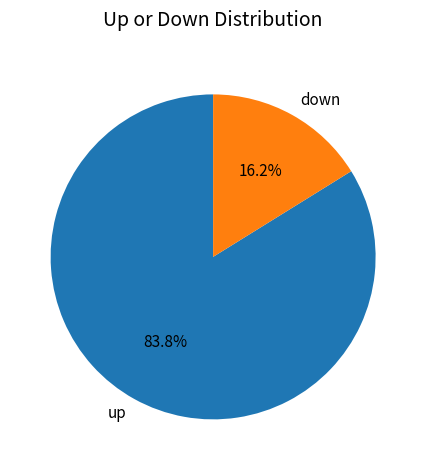

Is it true that up is 84% of the pie?

True